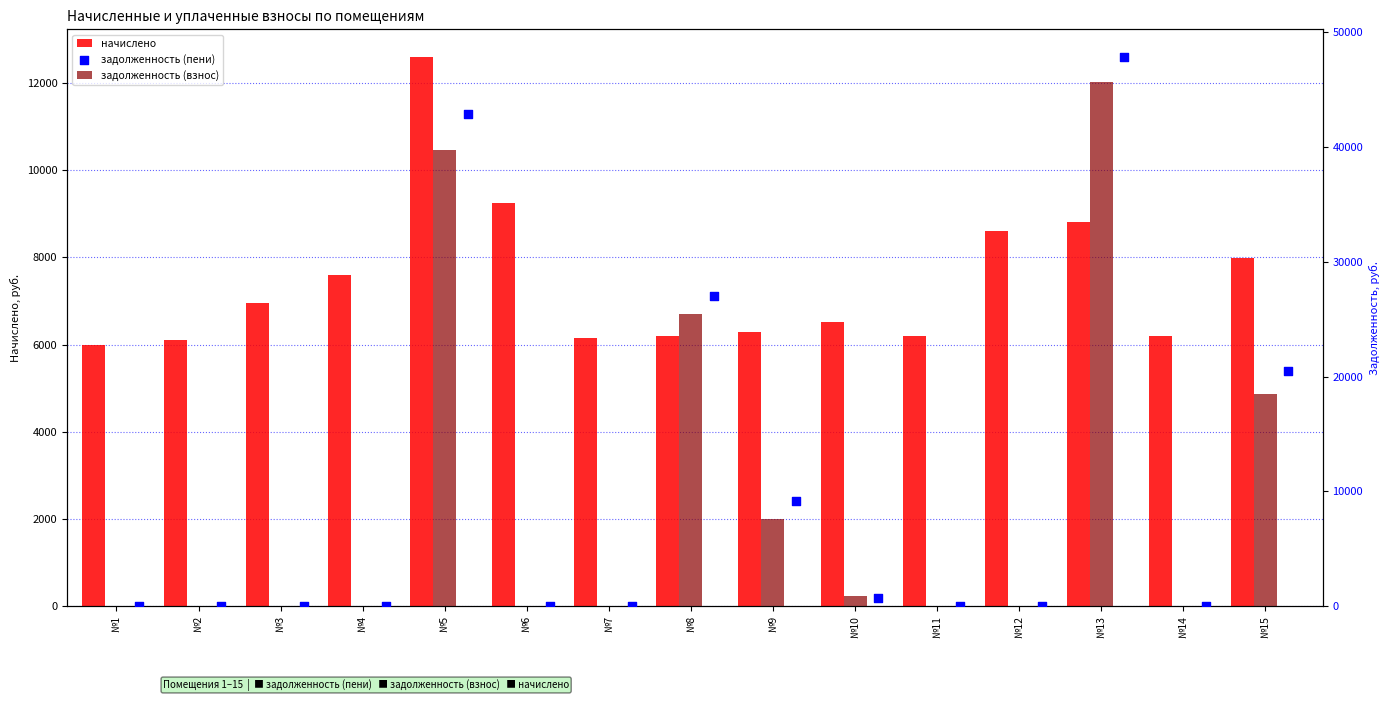

Which series contains the lowest Y value?

задолженность (взнос)